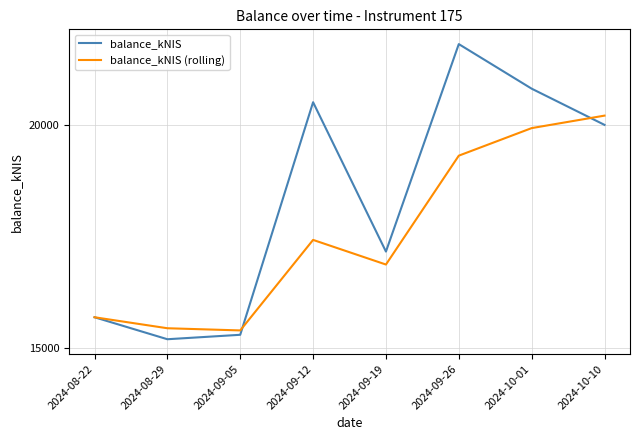

What is the sum of all balance_kNIS (rolling) values?

140305.9